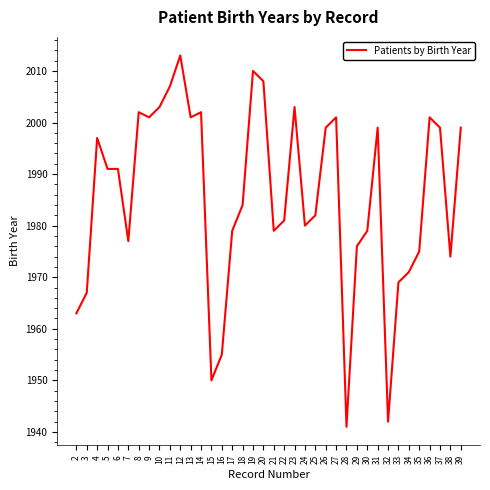

At which label is the value closest to 1977?

7